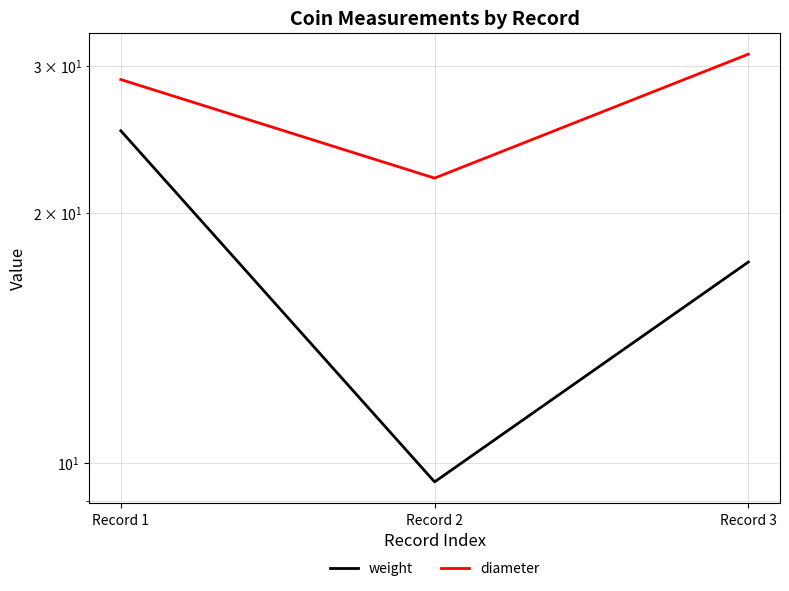

True or false: weight has a value of 17.4 at Record 3.

True